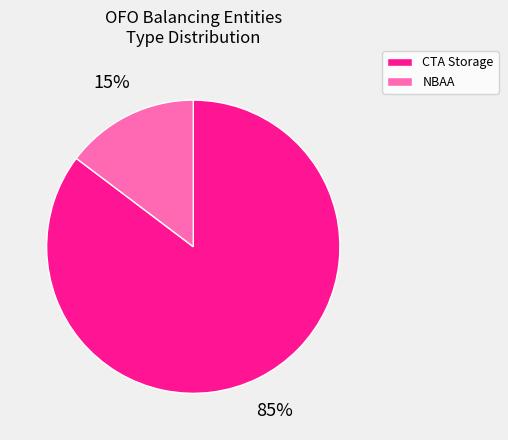

True or false: CTA Storage accounts for 23% of the total.

False